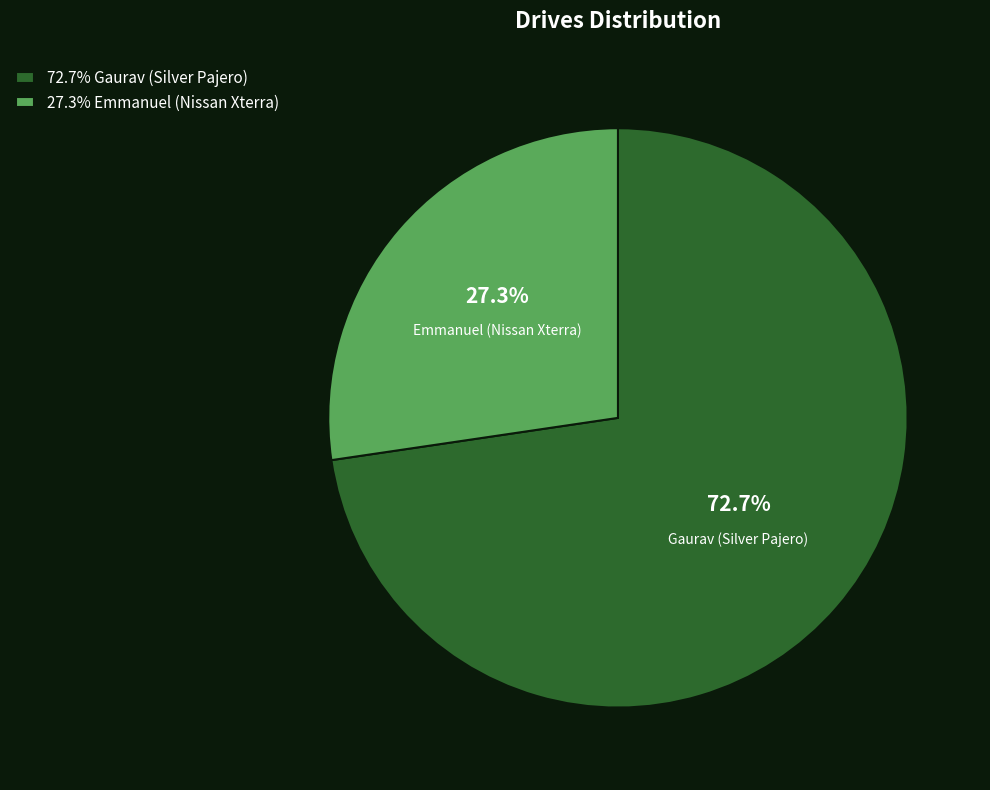

To the nearest percent, what is the combined percentage of Emmanuel (Nissan Xterra) and Gaurav (Silver Pajero)?

100%